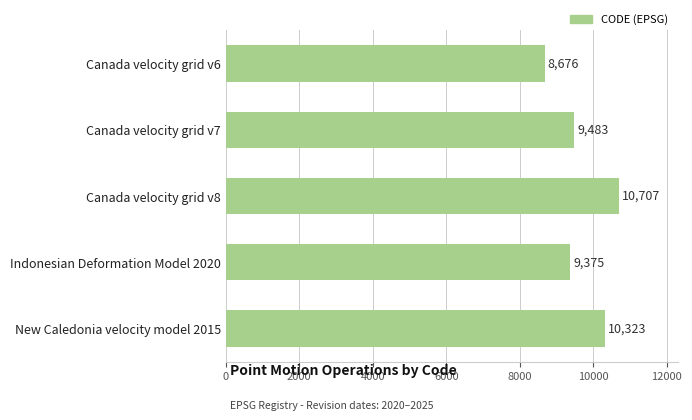

Read the value at Canada velocity grid v7.

9483